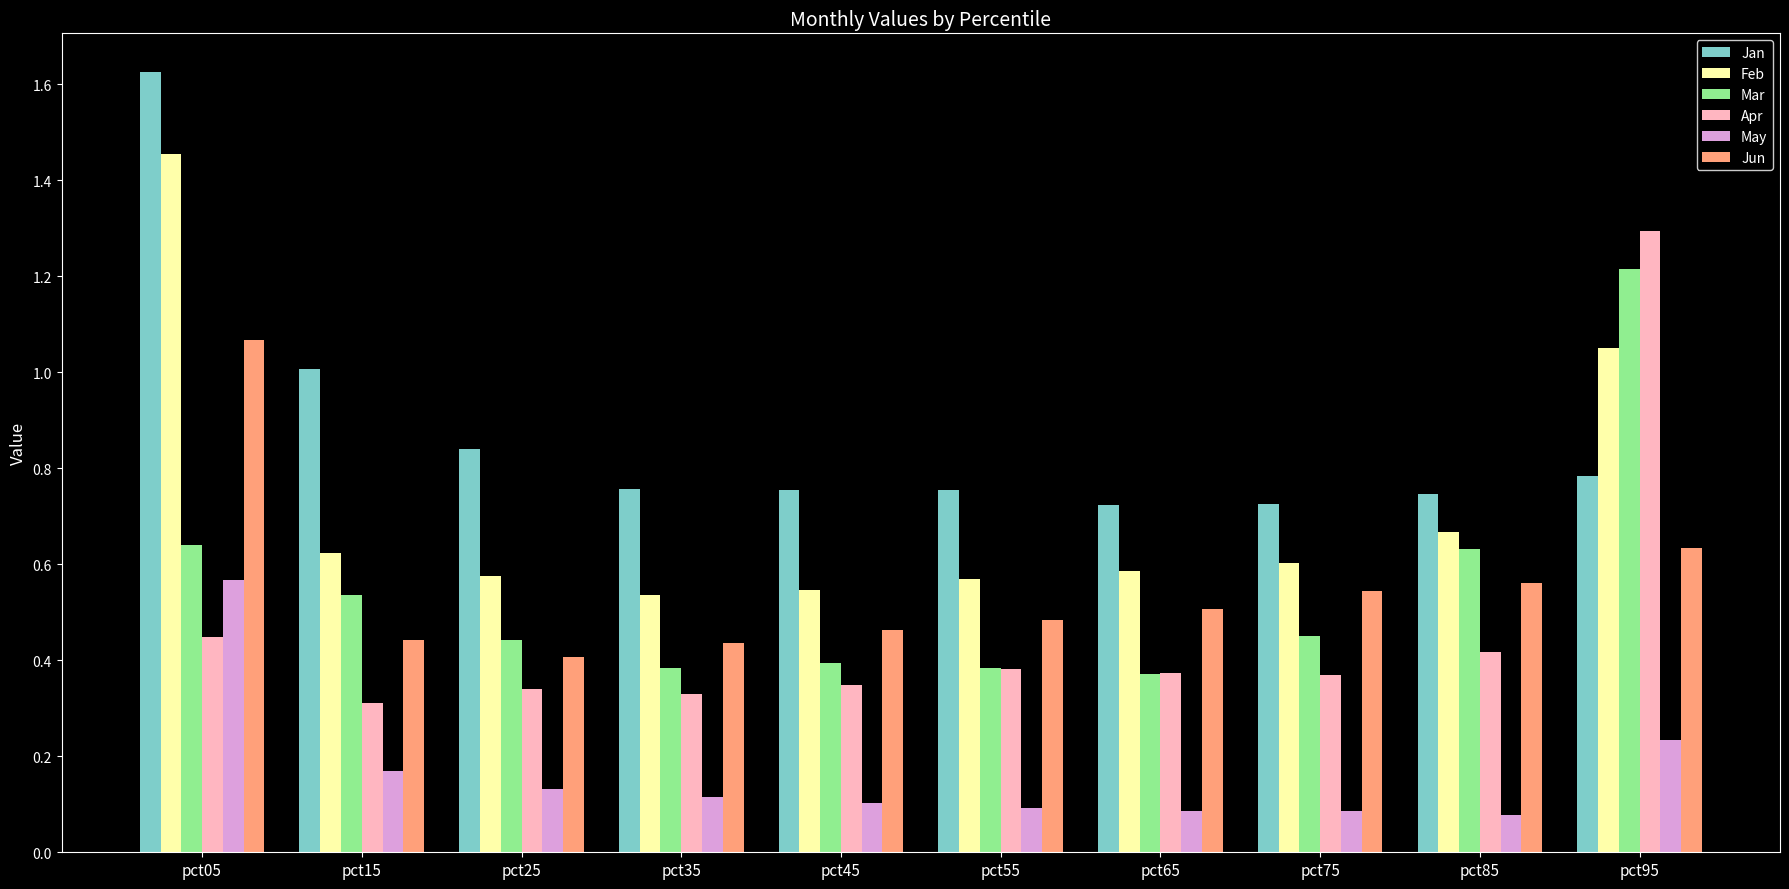

At which category is the sum across all series the highest?

pct05